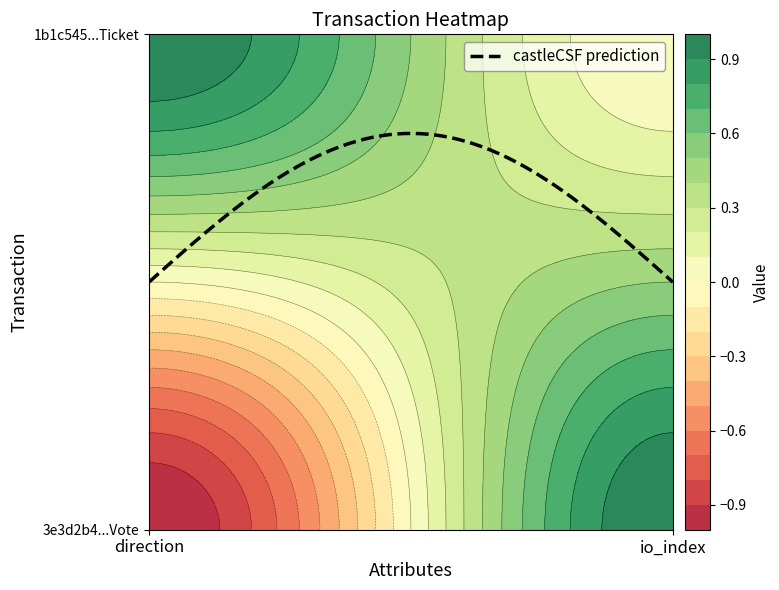

What is the difference between the 1b1c54509ba35518f9b6577318553727bc38e26 values at 0 and 1?

1